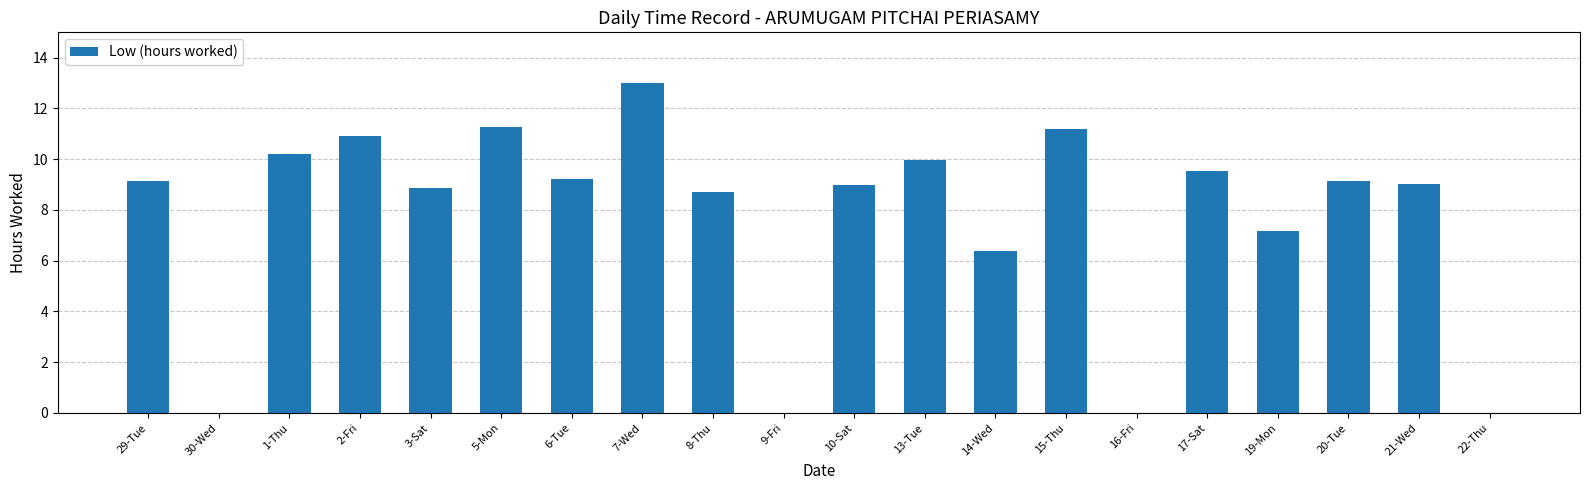

At which category does the chart reach its peak across all series?

7-Wed